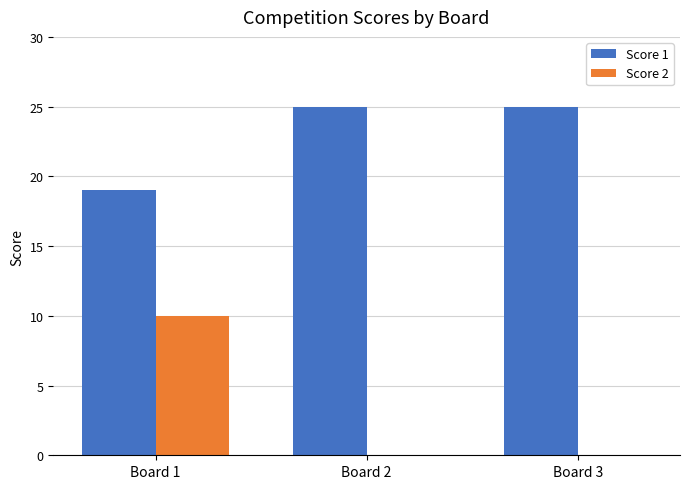

Is the value of Score 2 at Board 1 greater than the value of Score 1 at Board 3?

No